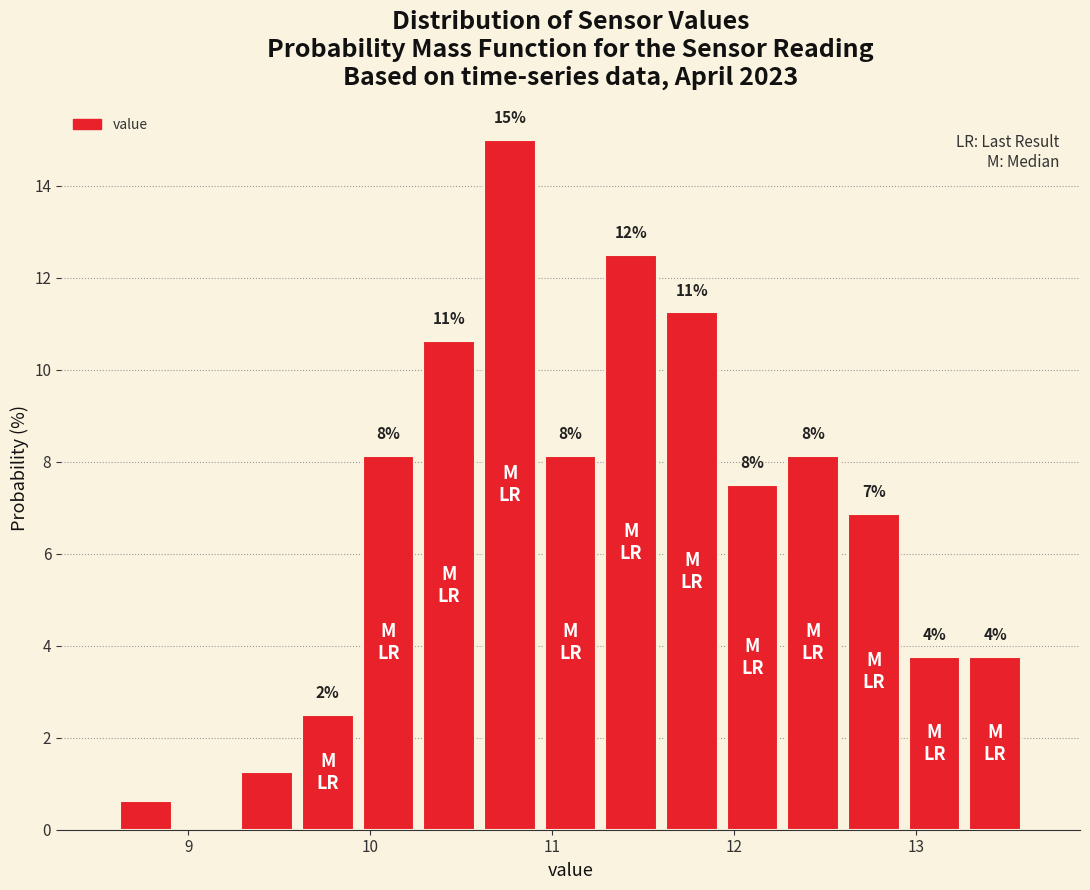

Read against the x-axis, roughly where is the centre of the tallest bar?

10.8